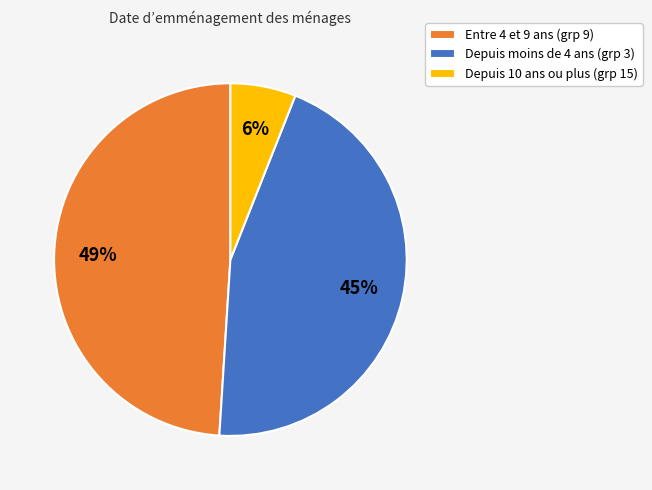

Count the number of slices in the pie.

3